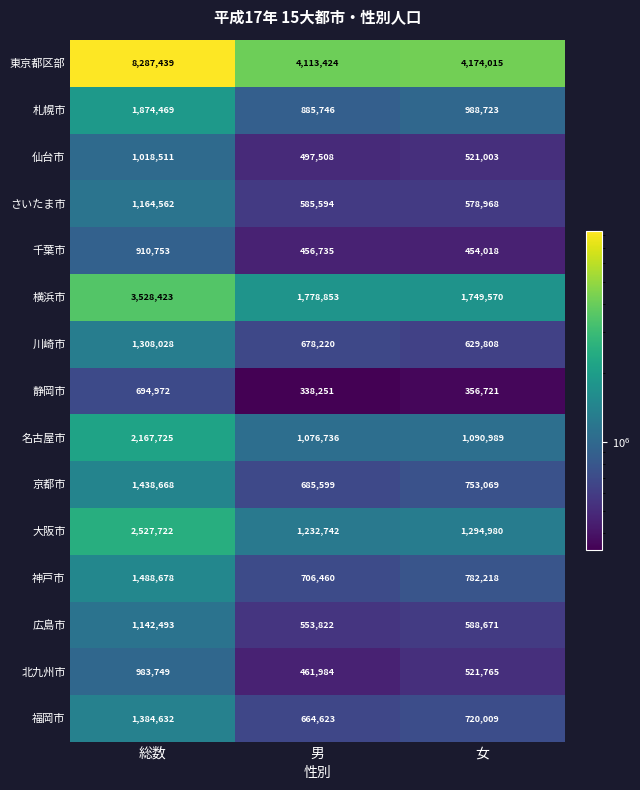

Which series has the widest spread of values?

東京都区部